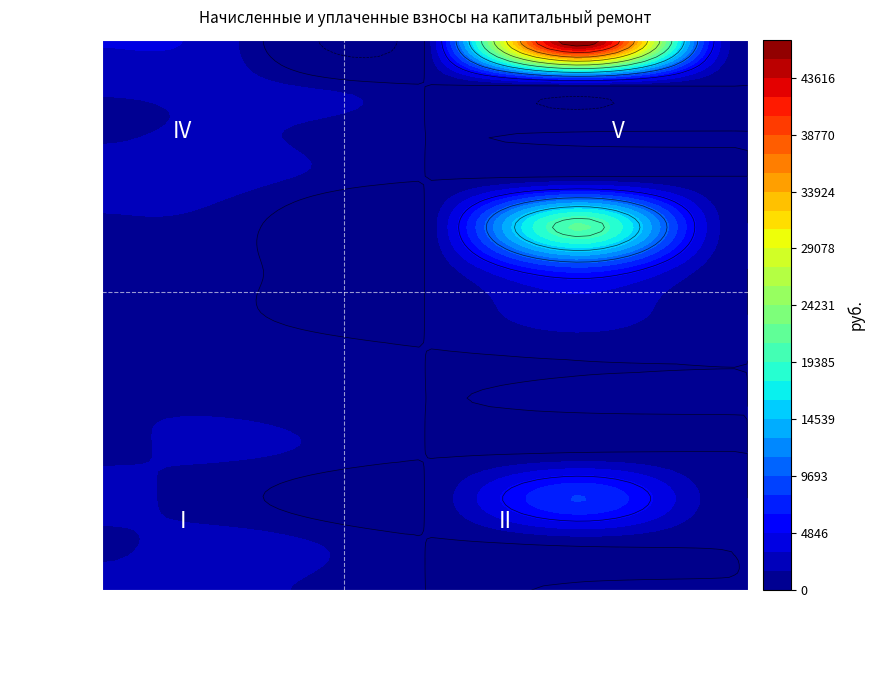

How many positive values does the 5 series have?

3